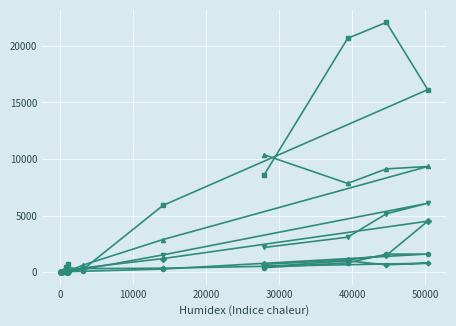

How many lines are shown in the chart?

6